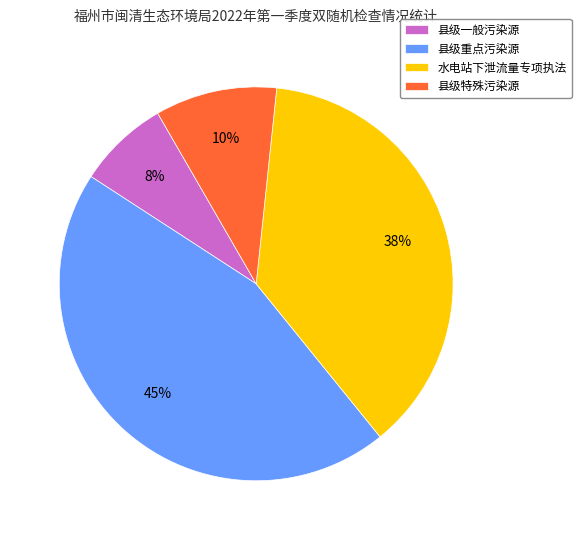

To the nearest percent, what portion does 县级重点污染源 represent?

45%